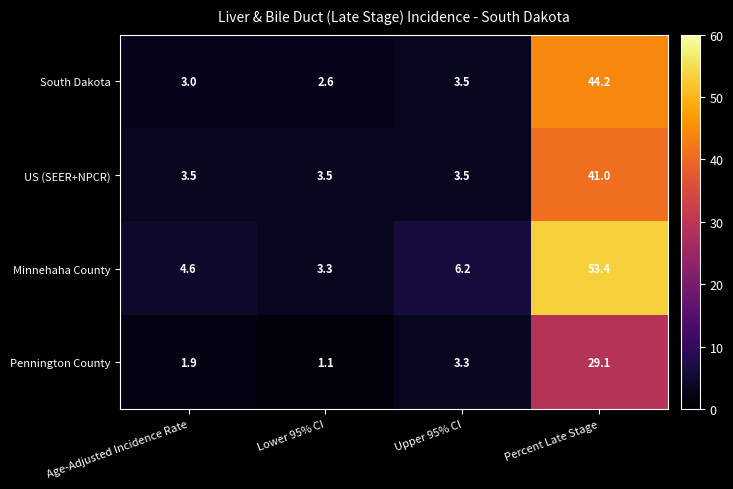

The value of Pennington County at Age-Adjusted Incidence Rate is 1.9. True or false?

True